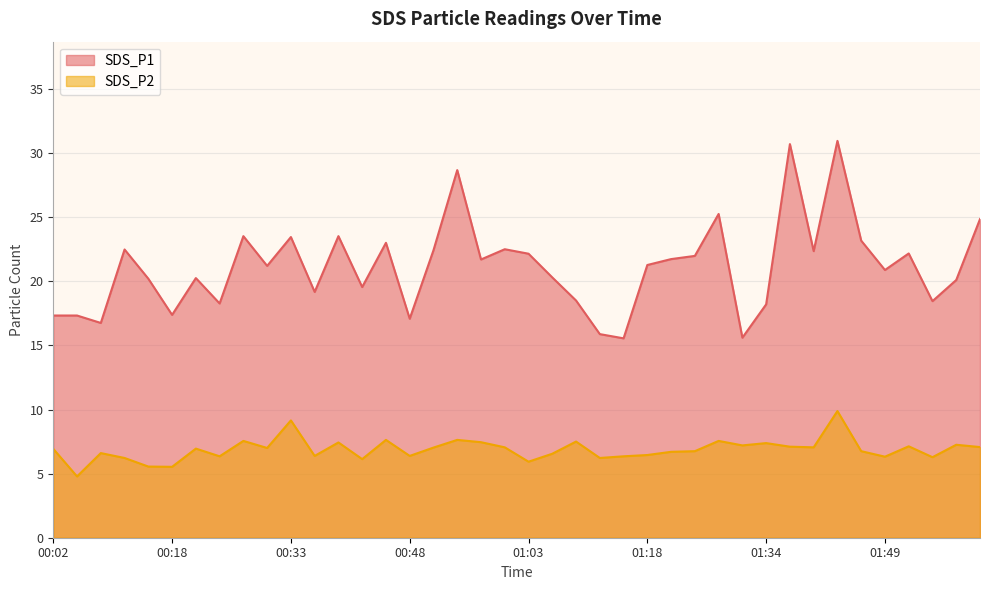

What is the label of the 29th point from the left?

01:28